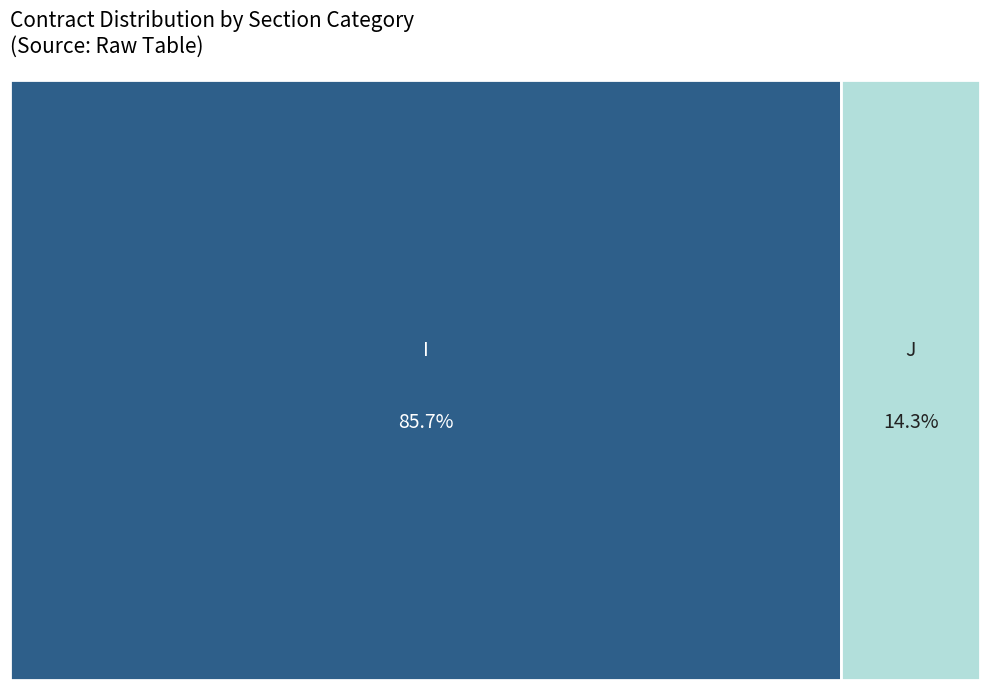

How many segments does this pie chart have?

2